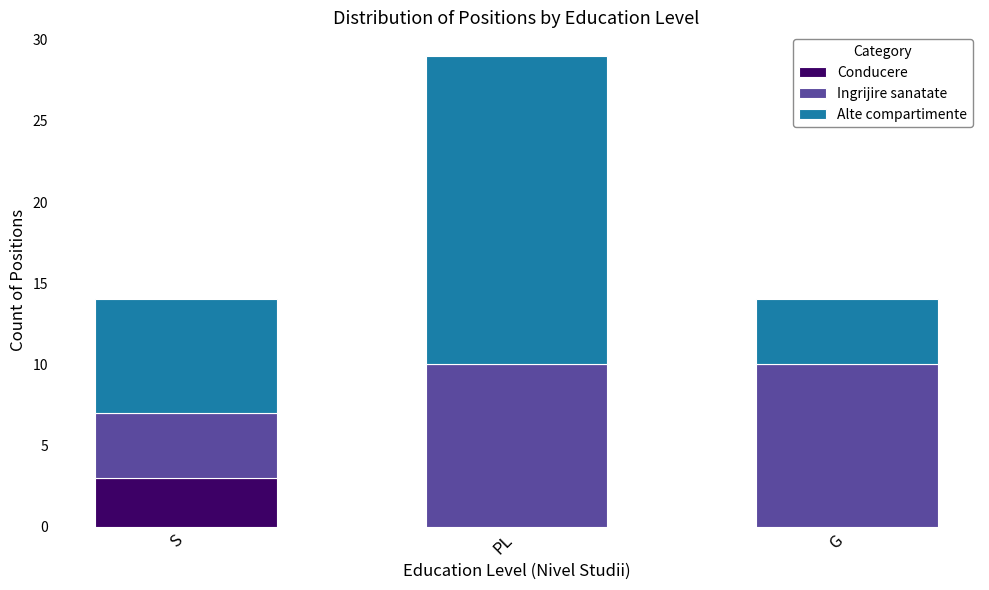

What is the total value across all series at G?

14